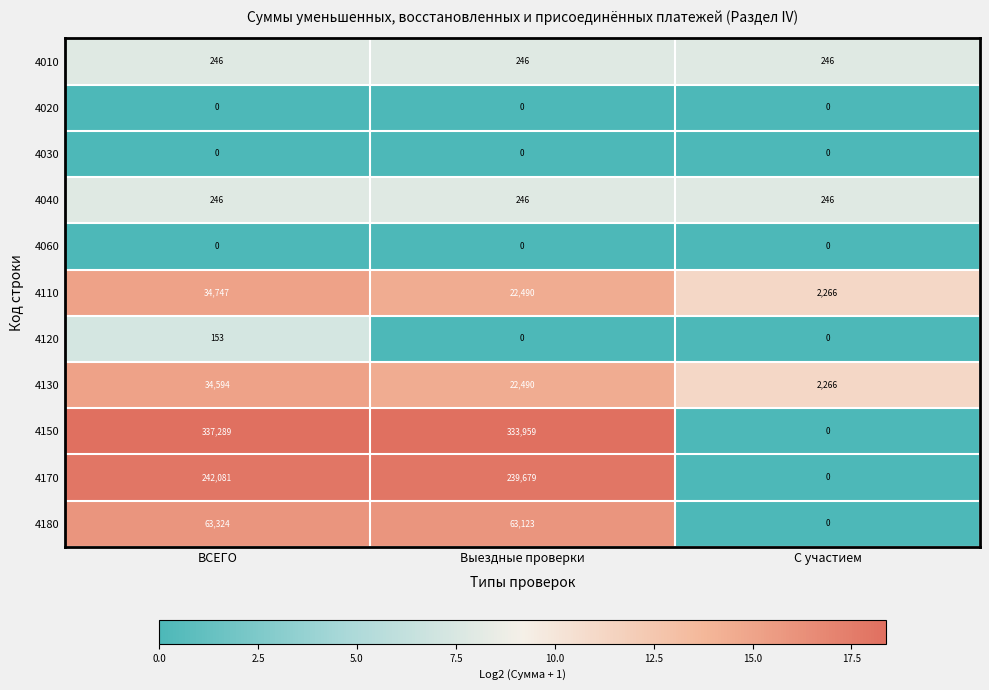

Which series has the largest range (max minus min)?

4150